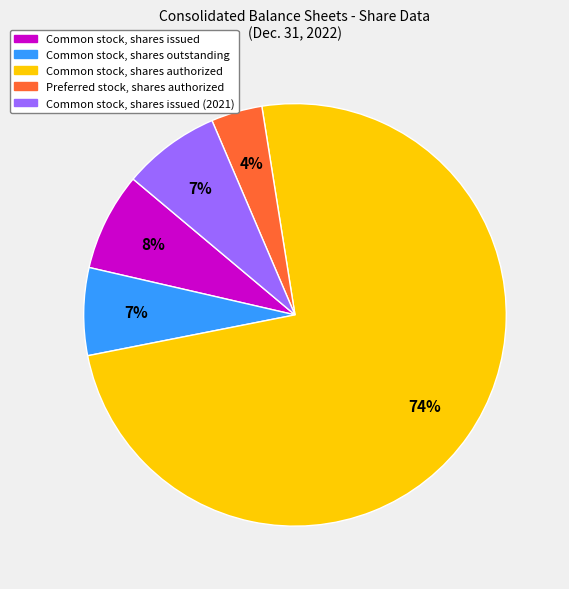

Is there any slice that represents more than half of the pie?

Yes